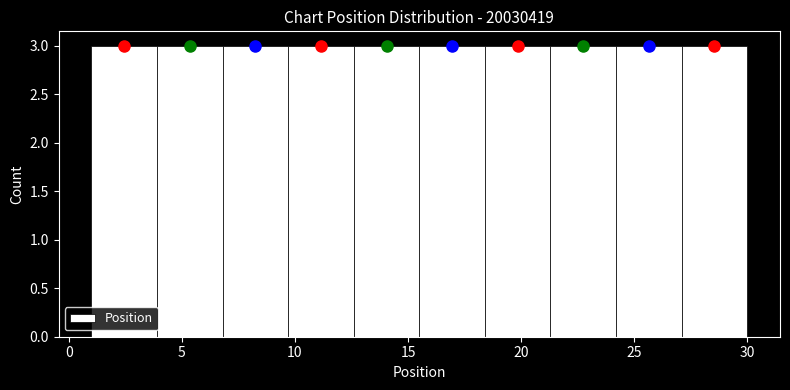

Reading left to right, transcribe this chart: for each bar, give the range it covers on the x-axis and its height. Neither the bar edges nor the heights are printed on the chart, so give them approximately, as read against the axes.

1.0 to 3.9: 3
3.9 to 6.8: 3
6.8 to 9.7: 3
9.7 to 12.6: 3
12.6 to 15.5: 3
15.5 to 18.4: 3
18.4 to 21.3: 3
21.3 to 24.2: 3
24.2 to 27.1: 3
27.1 to 30.0: 3